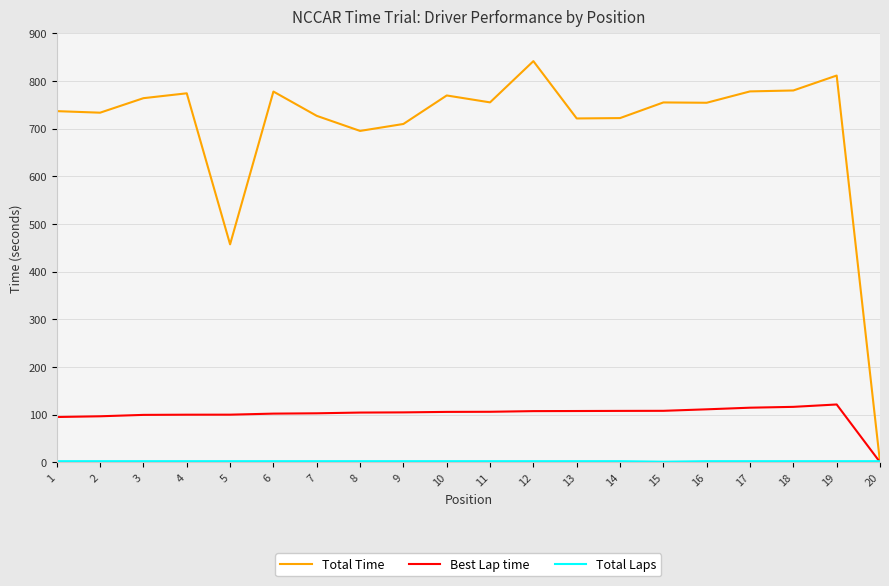

The value of Best Lap time at 1 is 94.7. True or false?

True